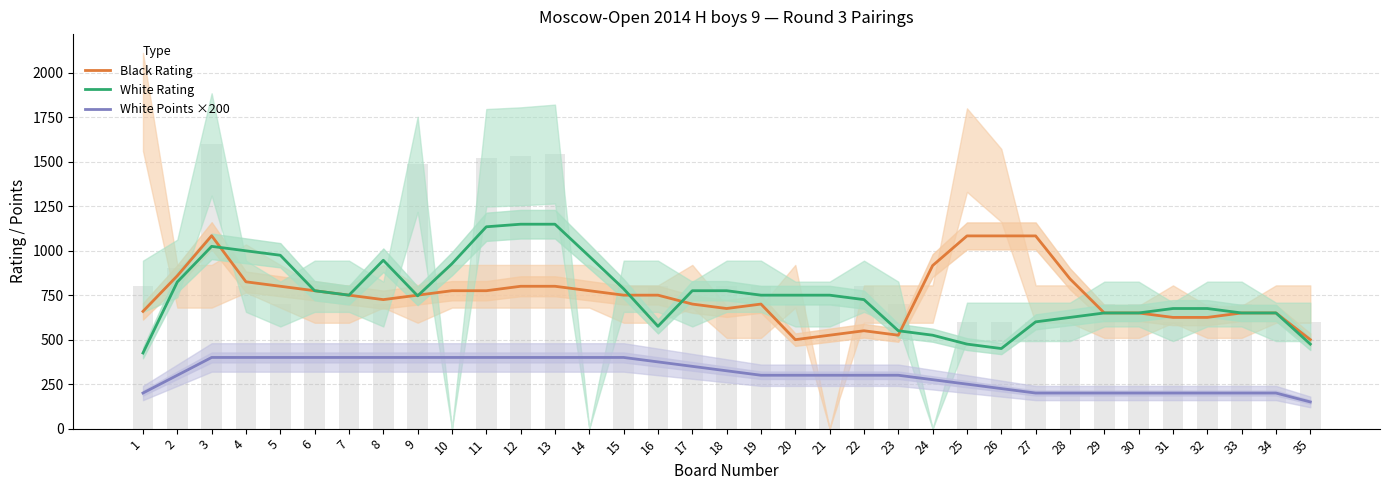

Are the bars horizontal?

No